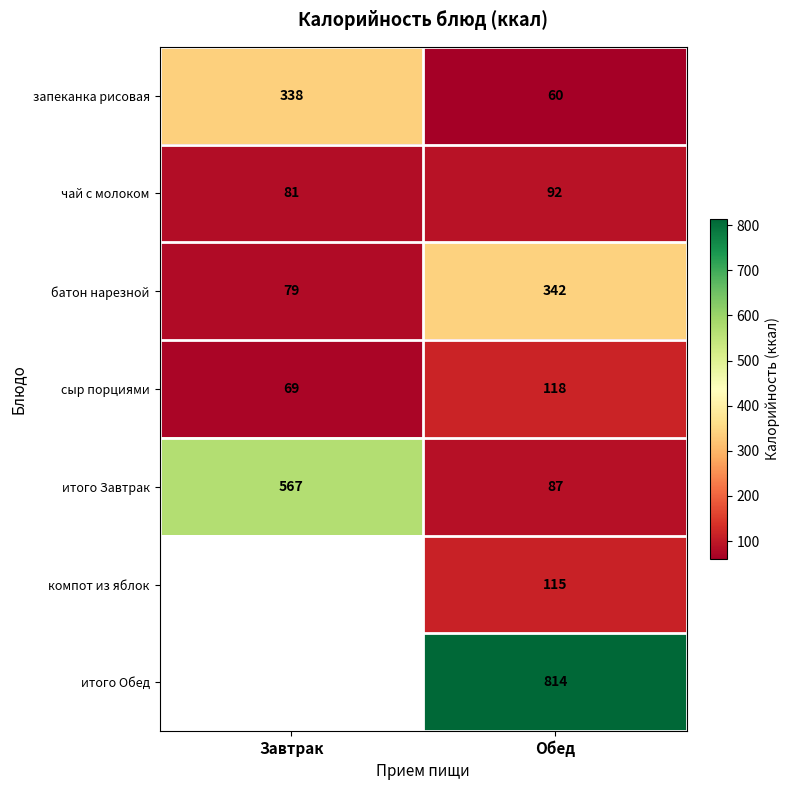

What is the sum of all батон нарезной values?

421